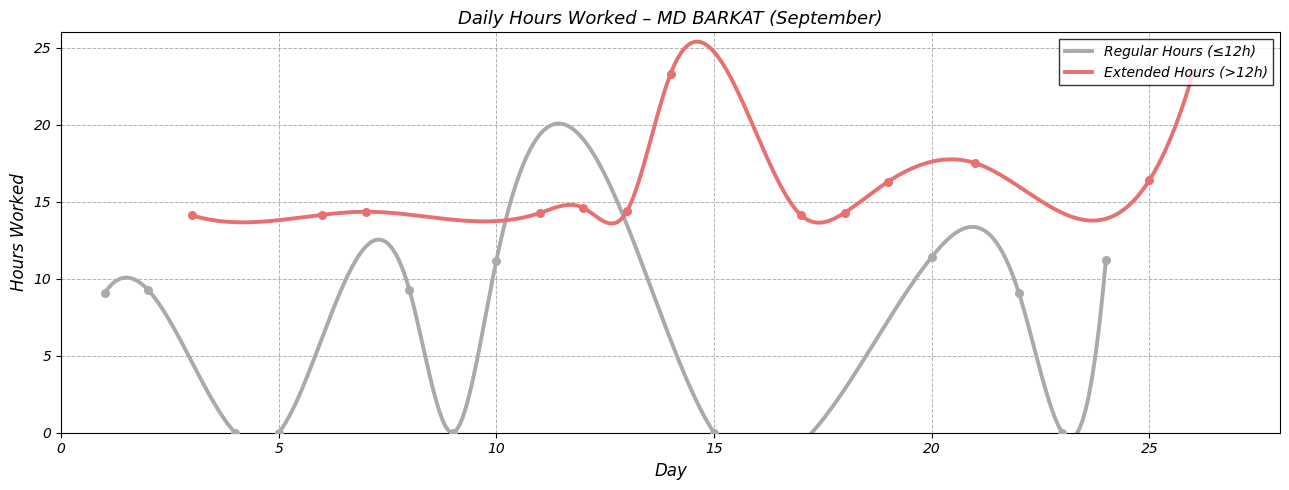

Which has a higher value, 10 or 7?

7